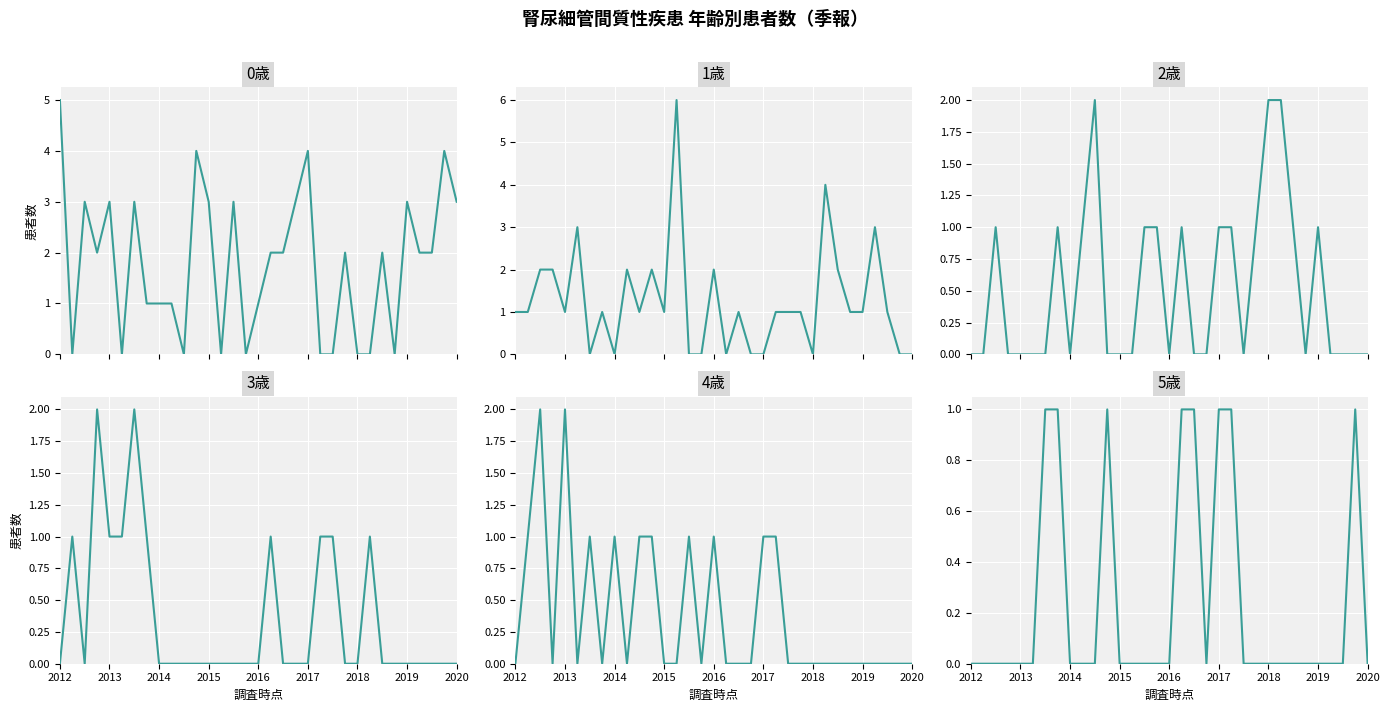

How many interior local valleys does the 4歳 series have?

5